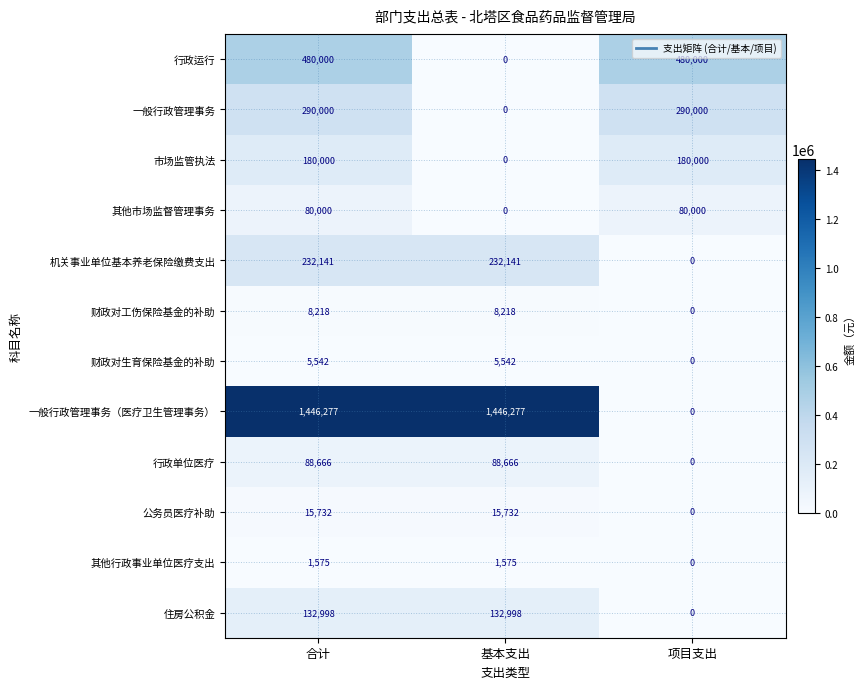

Is it true that 公务员医疗补助 equals 23250 at 合计?

False